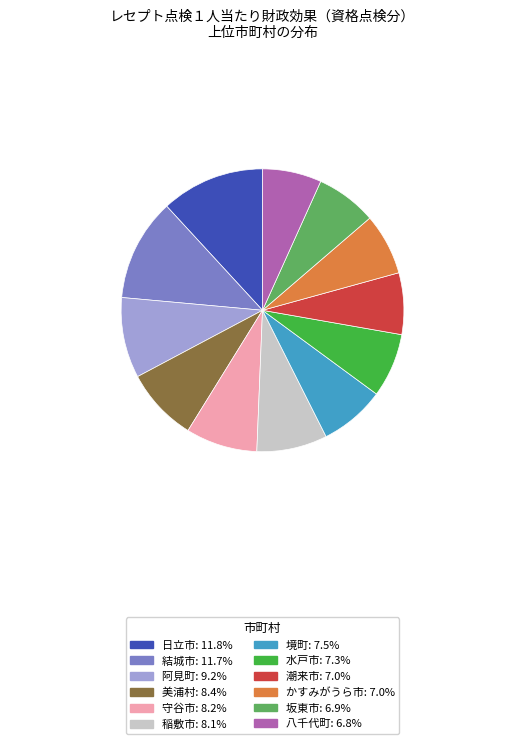

True or false: 稲敷市 accounts for 1% of the total.

False